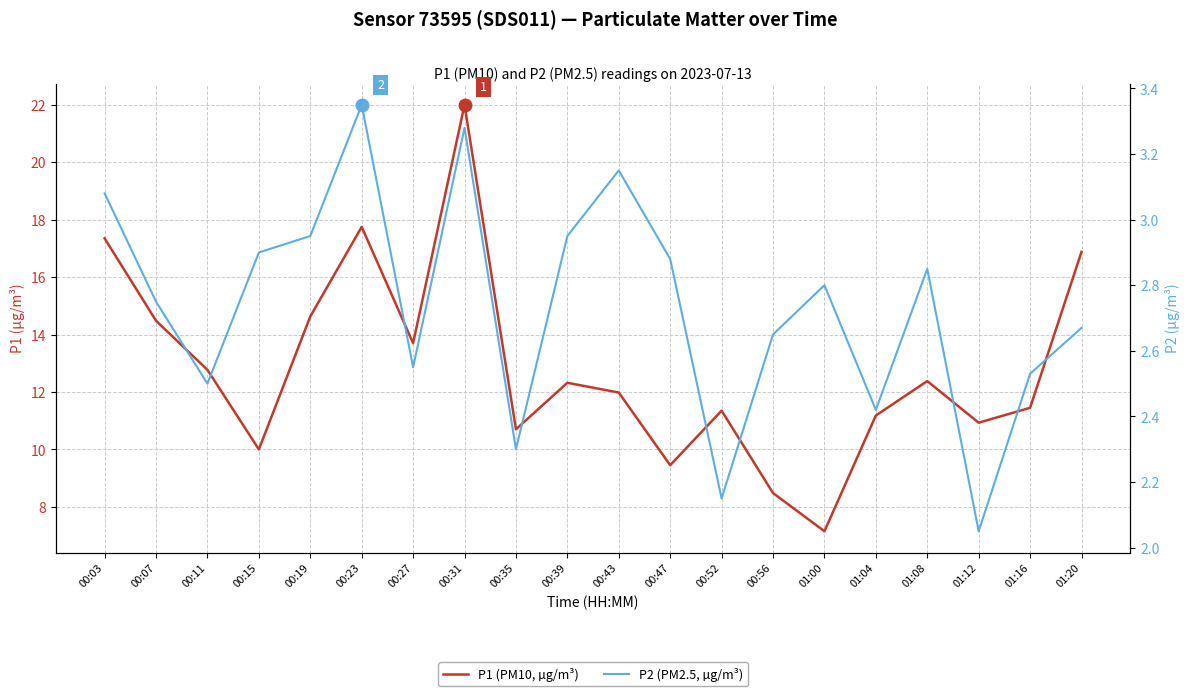

Reading right to left, transcribe all the data shown in this chart.

P1 (PM10, µg/m³): 01:20=16.9	01:16=11.4	01:12=10.9	01:08=12.4	01:04=11.2	01:00=7.2	00:56=8.5	00:52=11.3	00:47=9.4	00:43=12.0	00:39=12.3	00:35=10.7	00:31=22.0	00:27=13.7	00:23=17.8	00:19=14.6	00:15=10.0	00:11=12.8	00:07=14.5	00:03=17.4
P2 (PM2.5, µg/m³): 01:20=2.7	01:16=2.5	01:12=2.0	01:08=2.9	01:04=2.4	01:00=2.8	00:56=2.6	00:52=2.1	00:47=2.9	00:43=3.1	00:39=3.0	00:35=2.3	00:31=3.3	00:27=2.5	00:23=3.4	00:19=3.0	00:15=2.9	00:11=2.5	00:07=2.8	00:03=3.1